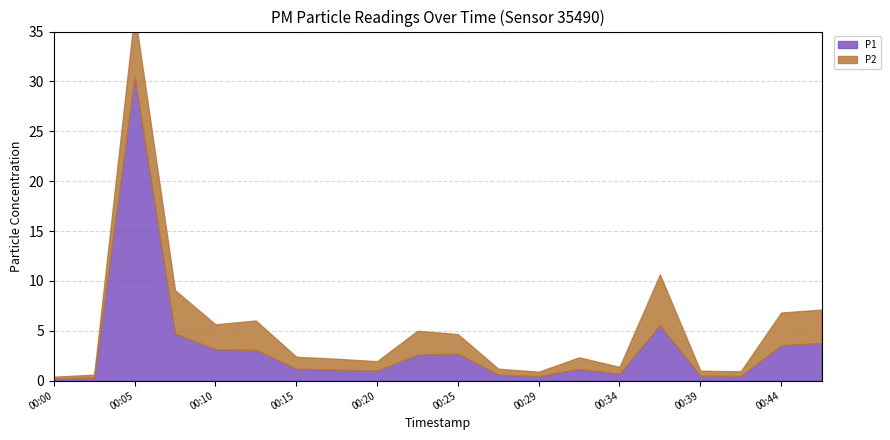

Does the chart have visible grid lines?

Yes